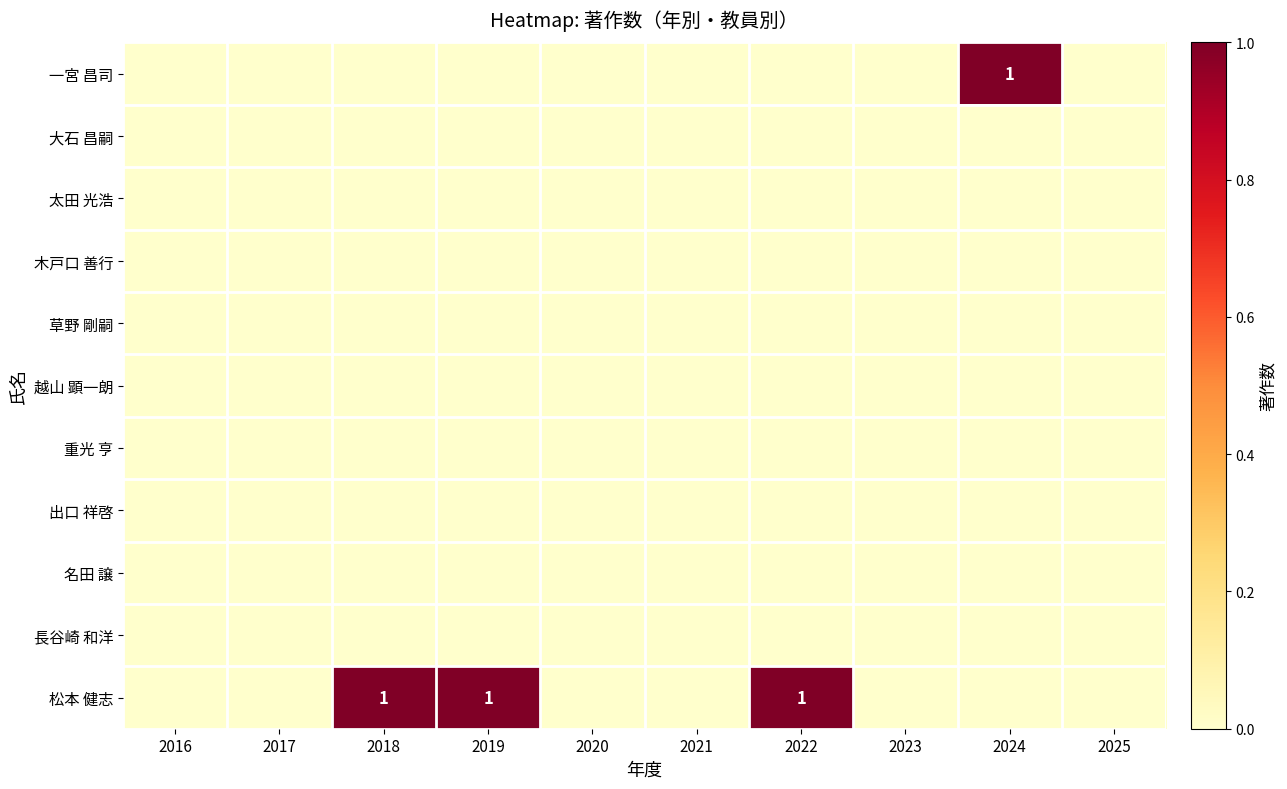

Which category has the highest value in the 太田 光浩 series?

2016